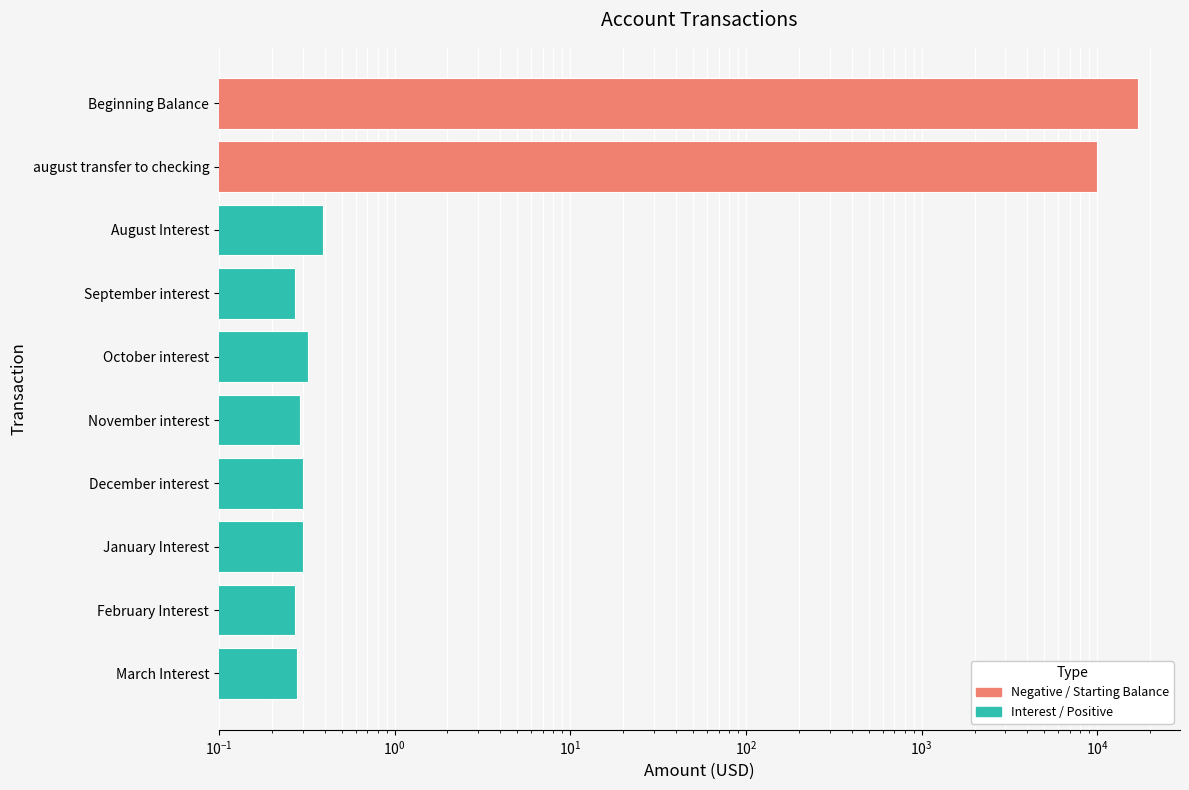

Does the chart contain any negative values?

No